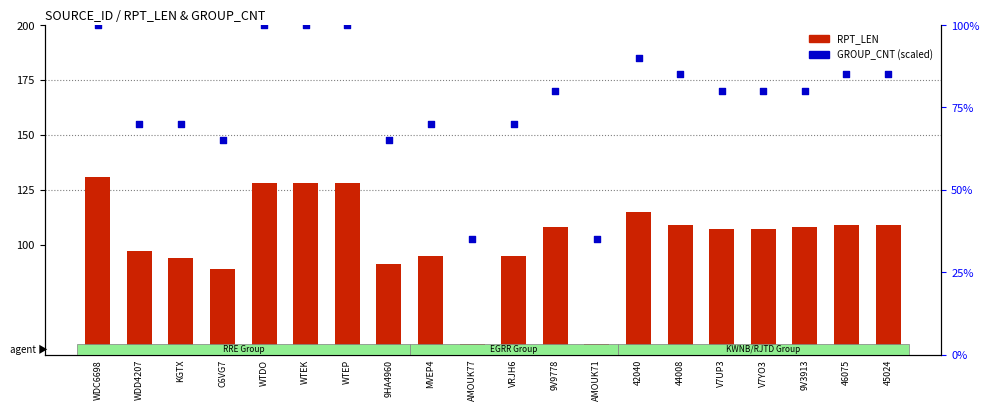

Which series contains the lowest Y value?

GROUP_CNT